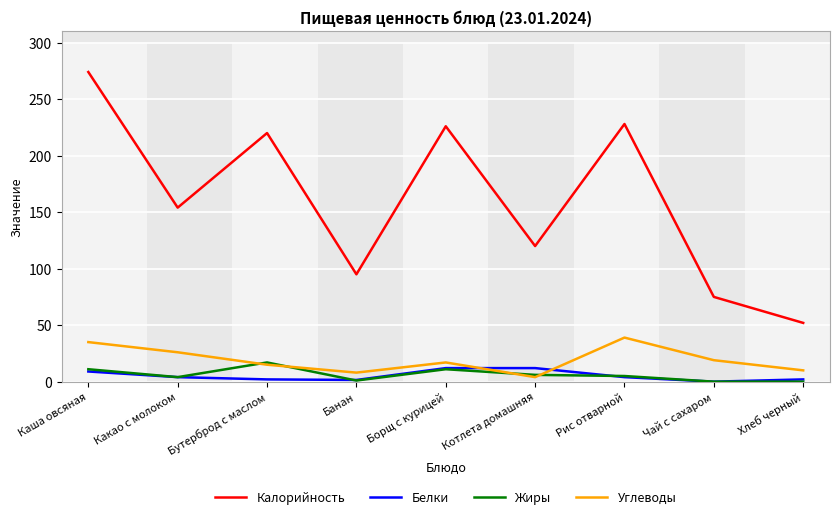

What position from the right is Котлета домашняя?

4